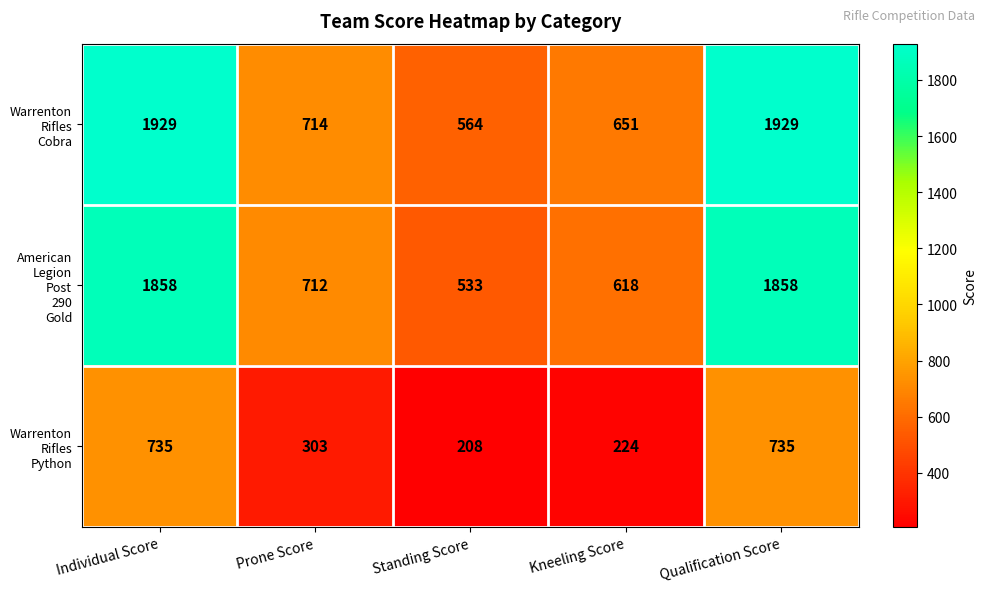

Count the number of data series in this chart.

3